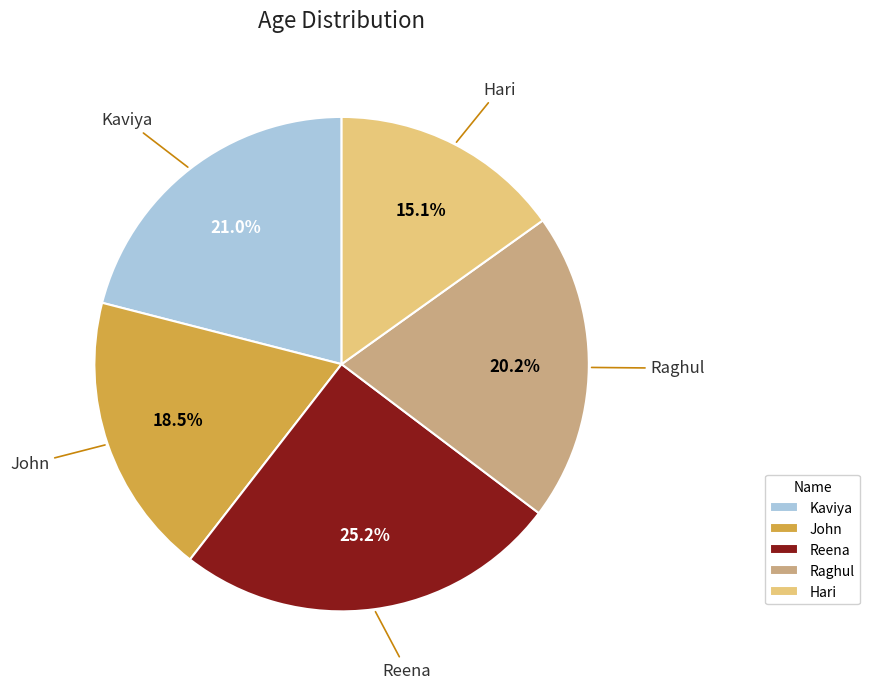

Count the number of slices in the pie.

5